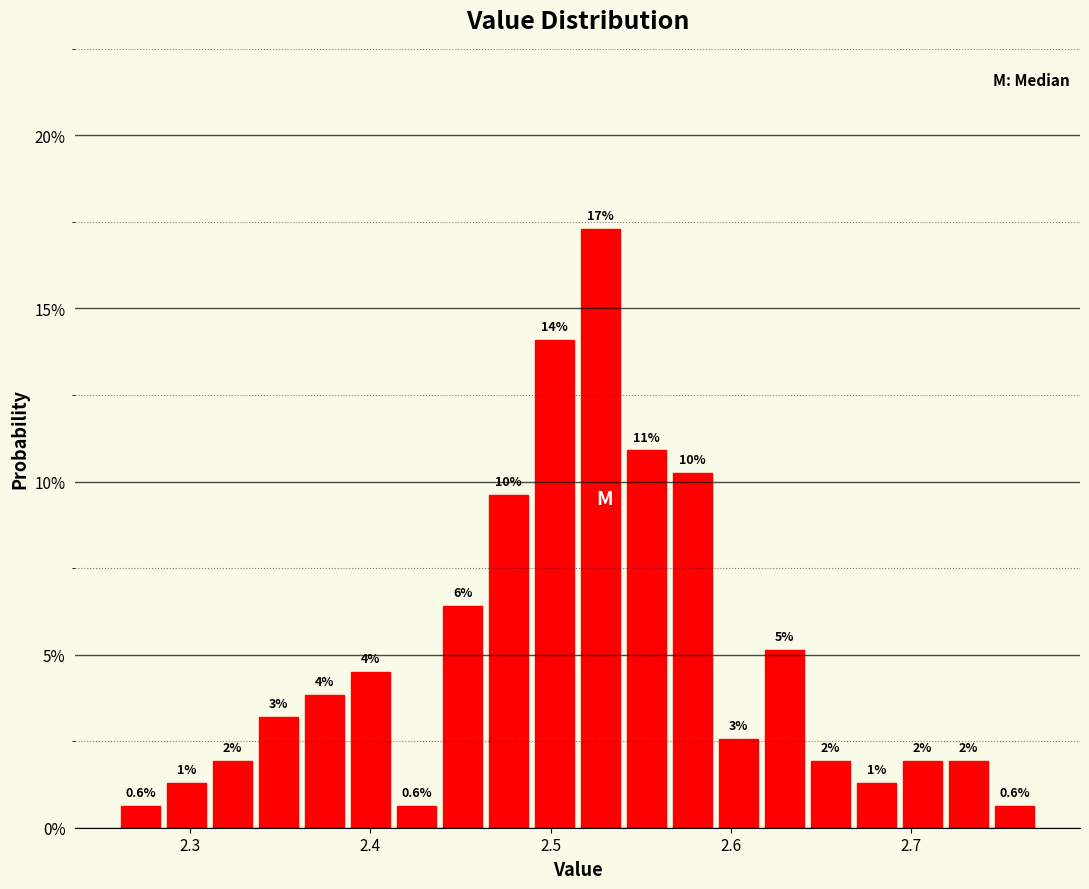

Around what value on the x-axis is the tallest bar? Give the approximate position of its centre, as read against the axis.

2.53